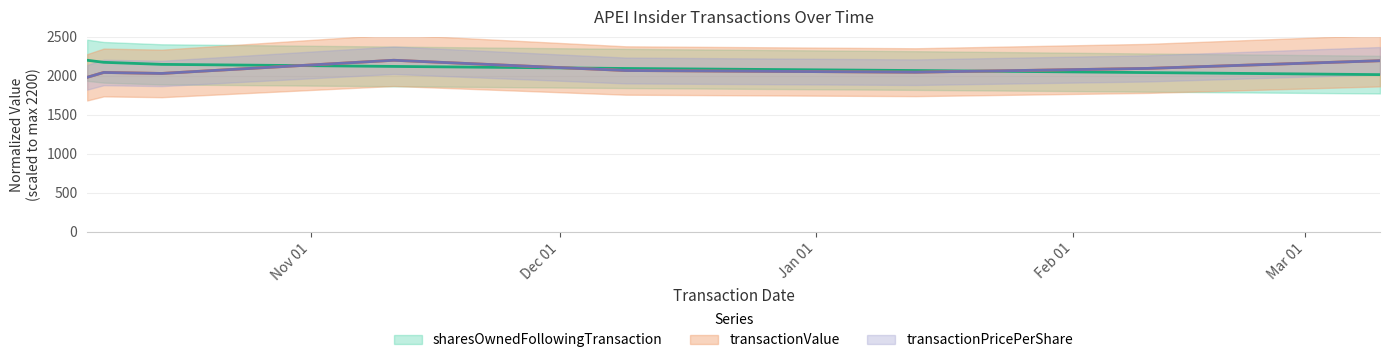

What is the minimum value shown in the chart?

1981.3